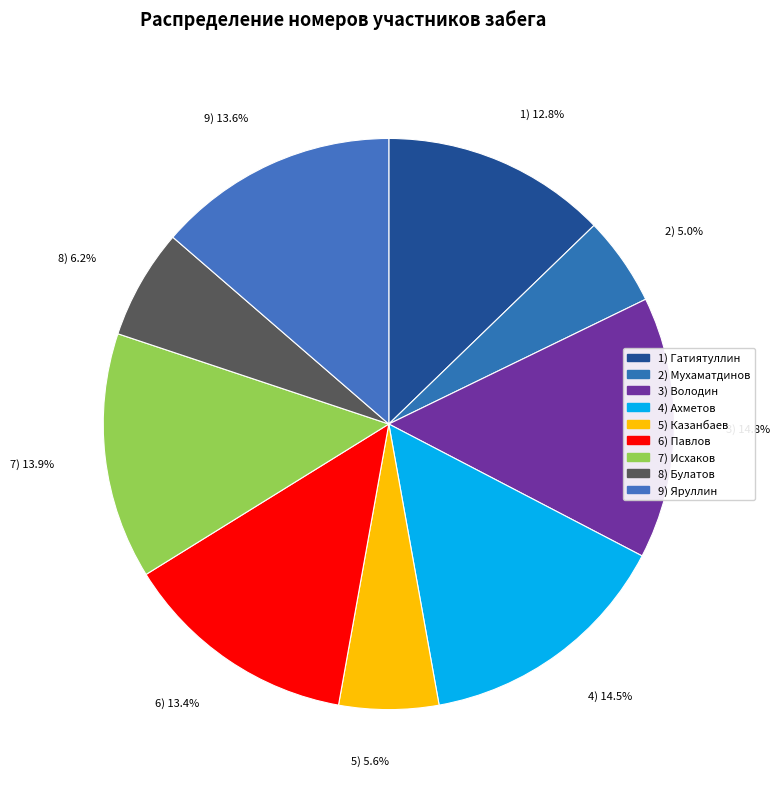

What is the smallest slice in the pie chart?

2) Мухаматдинов